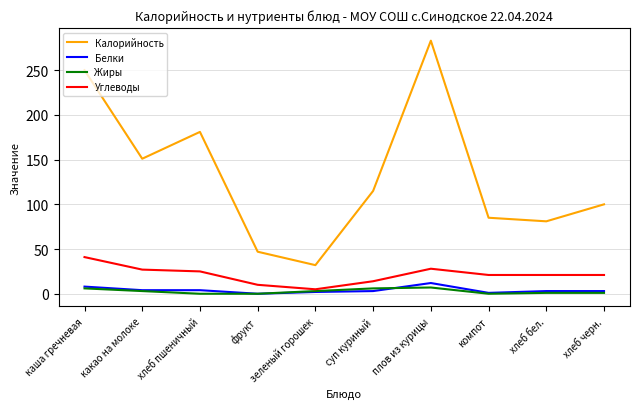

What position from the right is хлеб пшеничный?

8